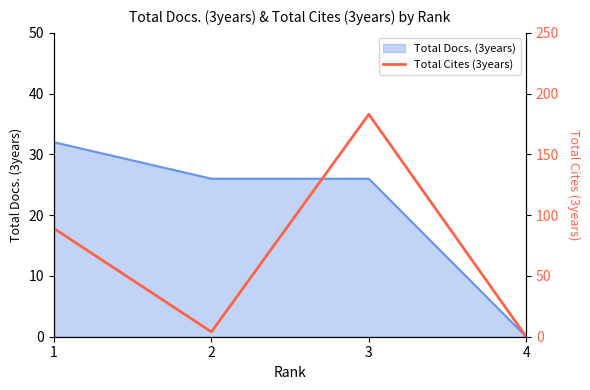

How many interior local valleys (lower than both neighbors) does the data have?

1